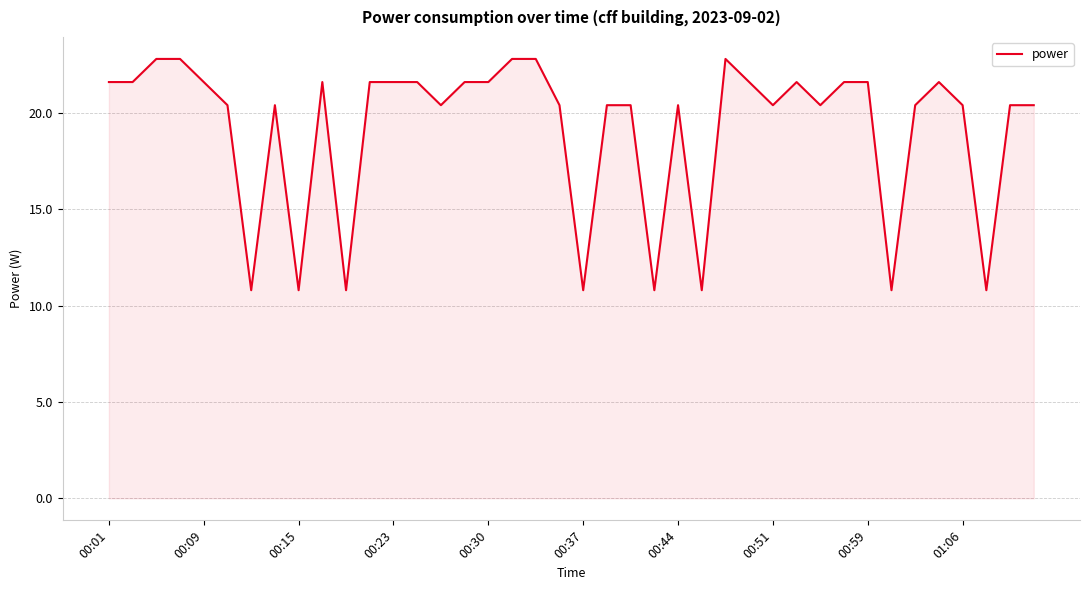

What is the smallest value displayed?

10.8